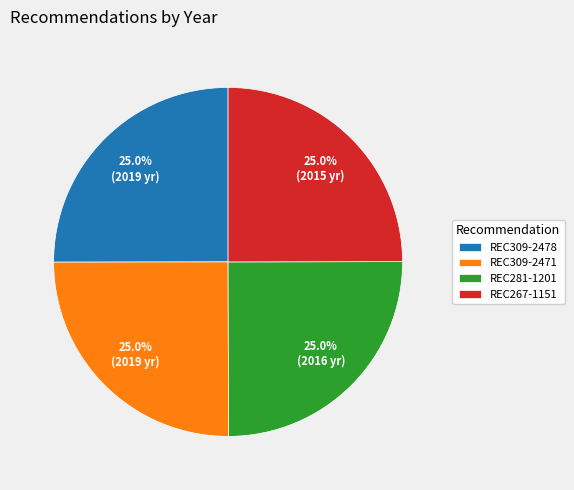

What percentage is NOT represented by REC267-1151?

75.0%